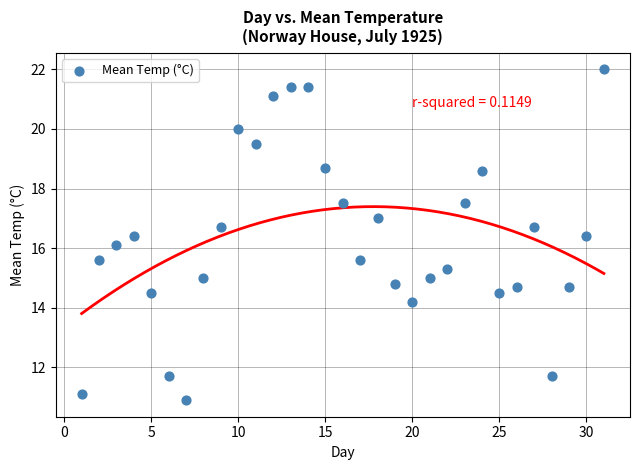

What is the range of X values (max minus min)?

30.0